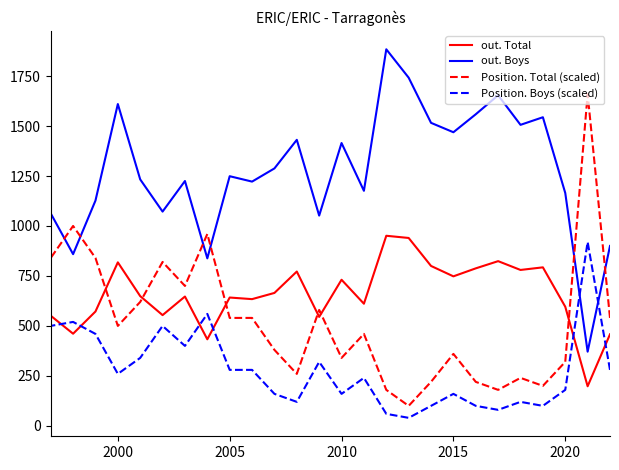

What position from the right is 2005?

9